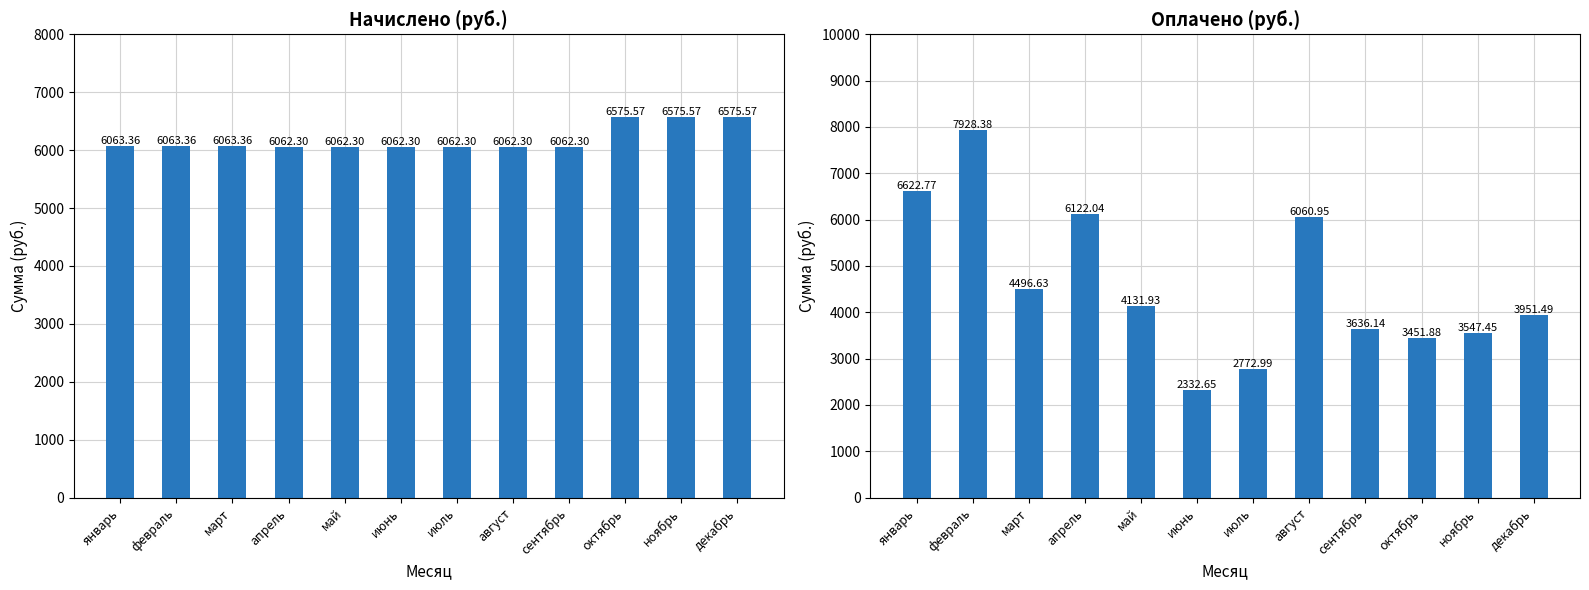

How many values in the Оплачено series are below 4131?

6